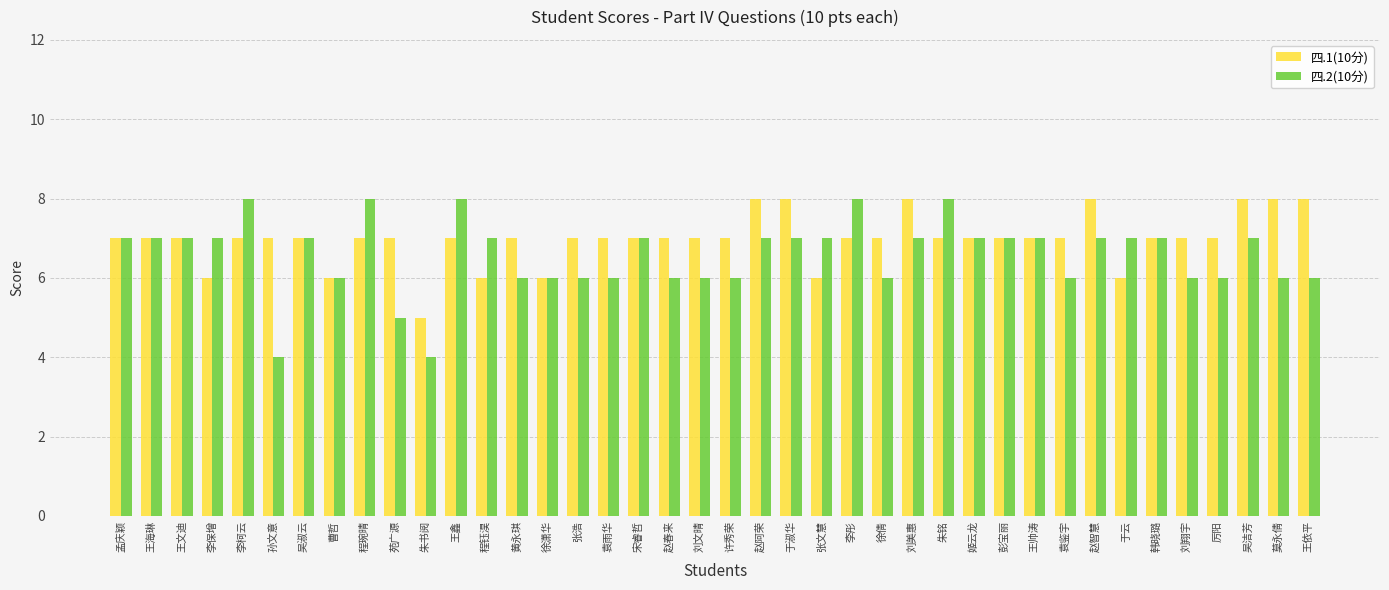

What are all the series names shown in the legend?

四.1(10分), 四.2(10分)